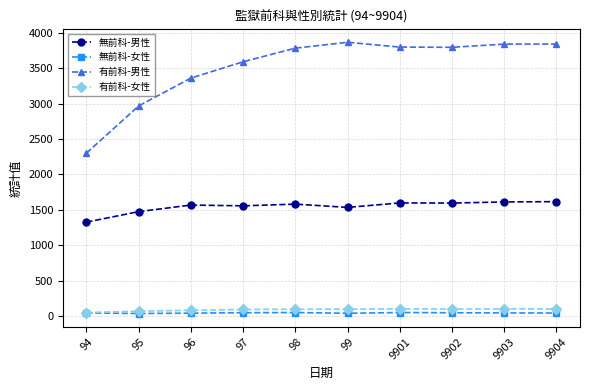

True or false: 無前科-男性 has a value of 2208 at 9904.

False